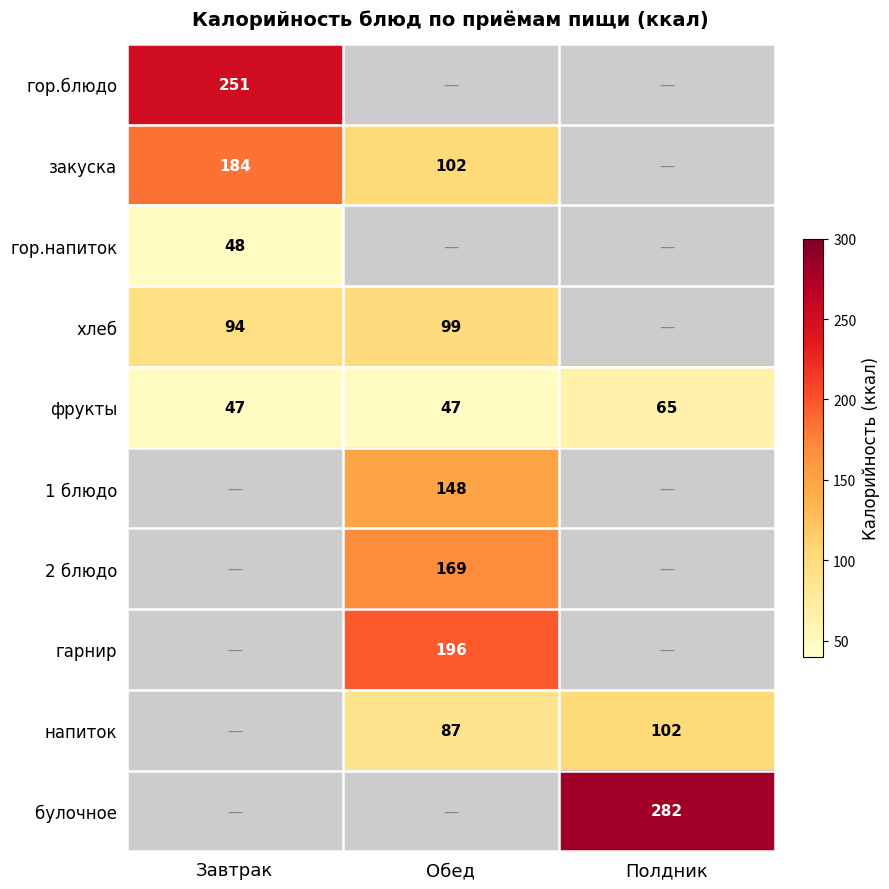

At how many categories does at least one series exceed 262?

1